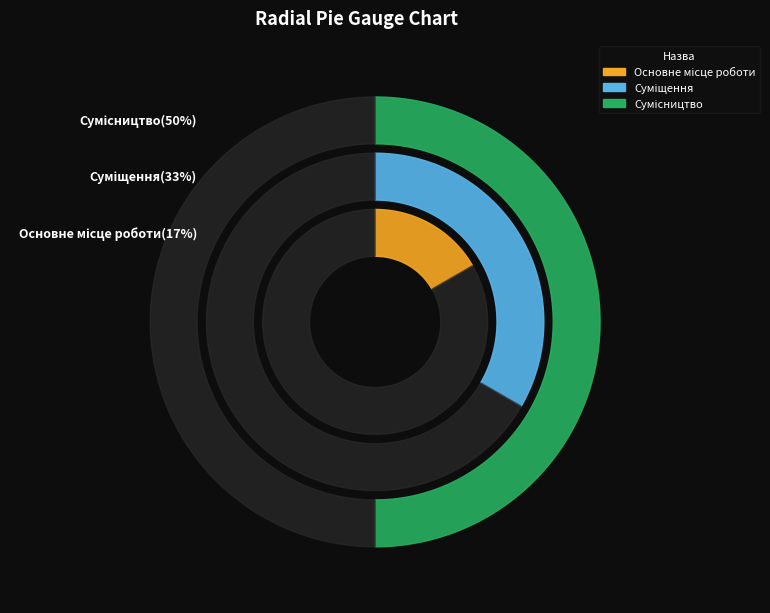

How many segments does this pie chart have?

3